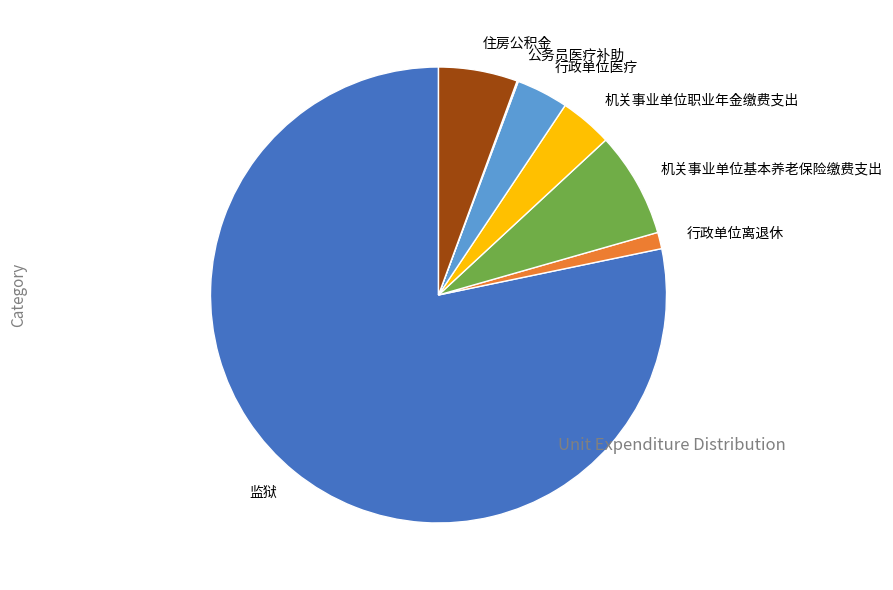

Which category has the biggest portion of the pie?

监狱